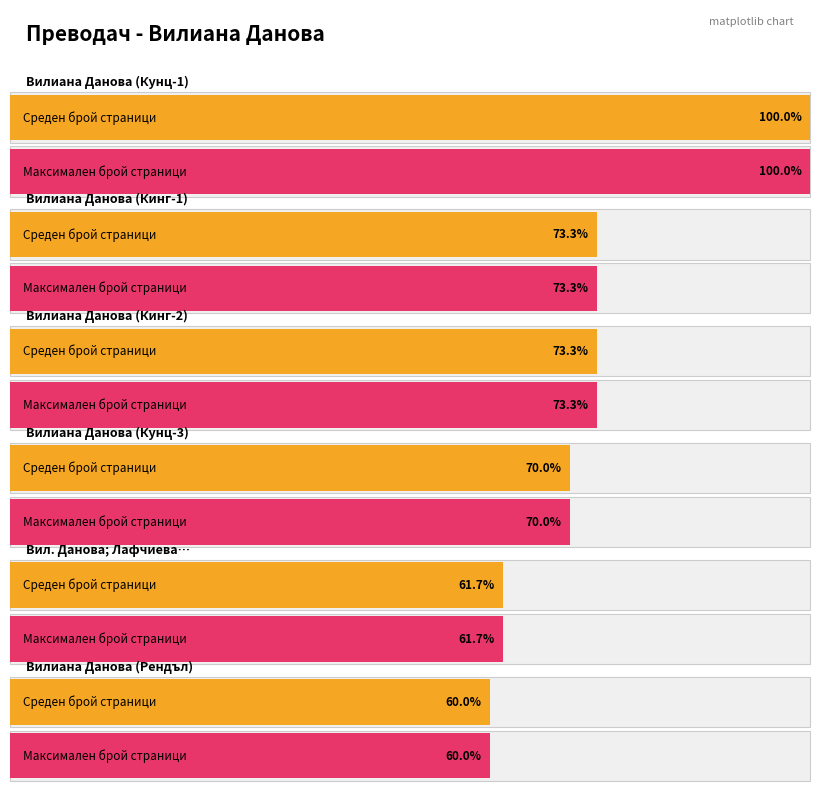

Where is Max page count nearest to the value 334?

10